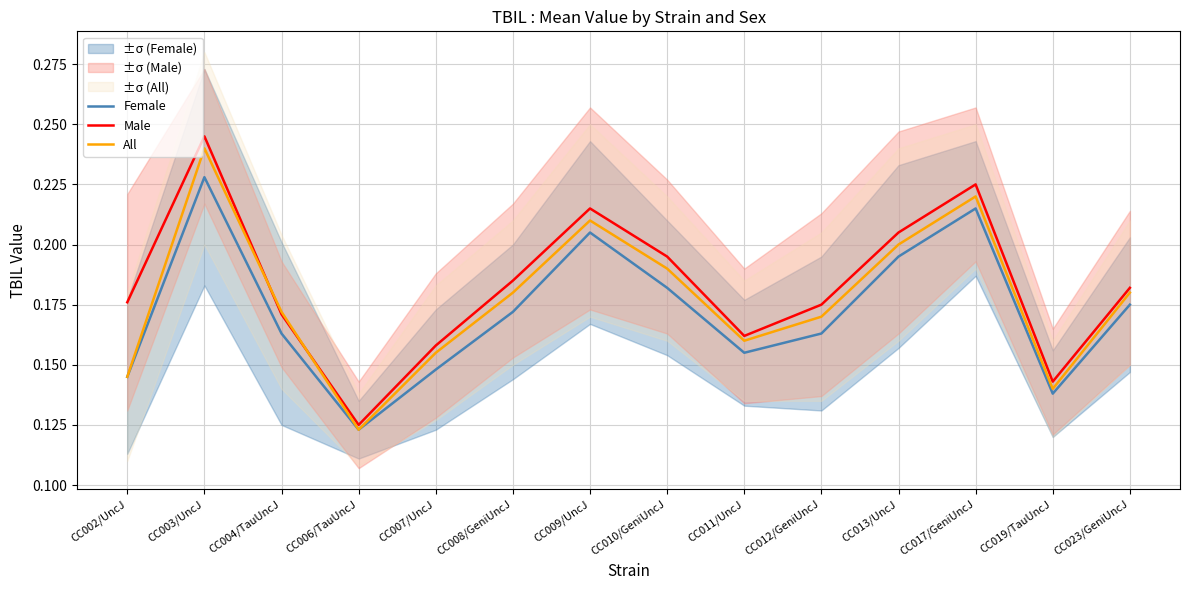

What is the sum of the All values at CC007/UncJ and CC002/UncJ?

0.3